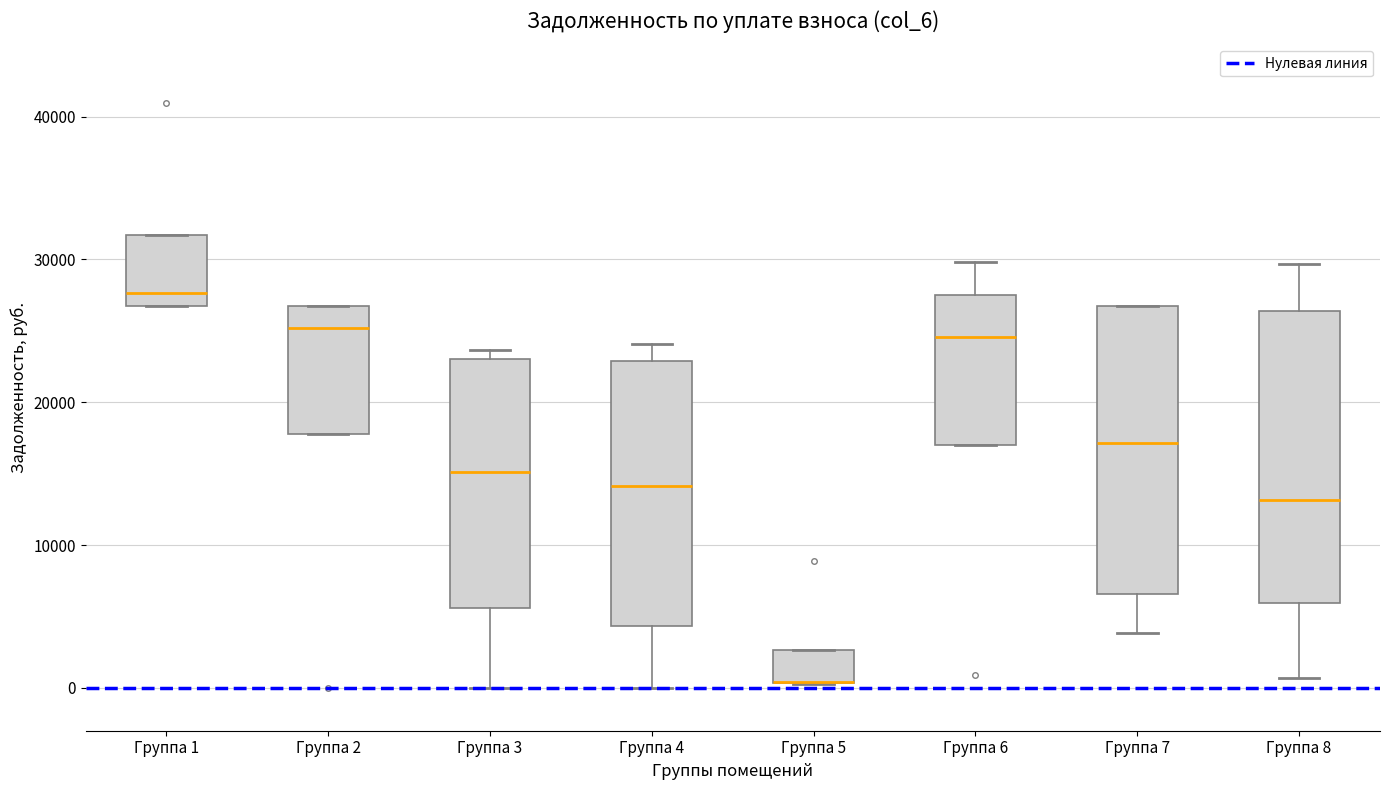

Where does the median line of the box for Группа 1 sit on the y-axis? The values are not printed on the chart, so give them approximately, as read against the axis.

28000